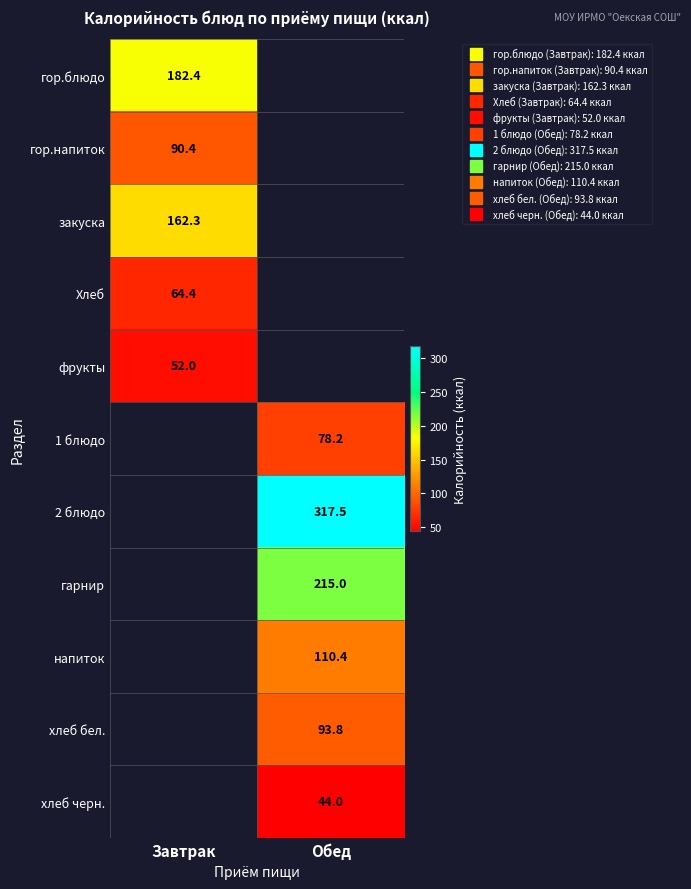

At how many categories does at least one series exceed 287?

1